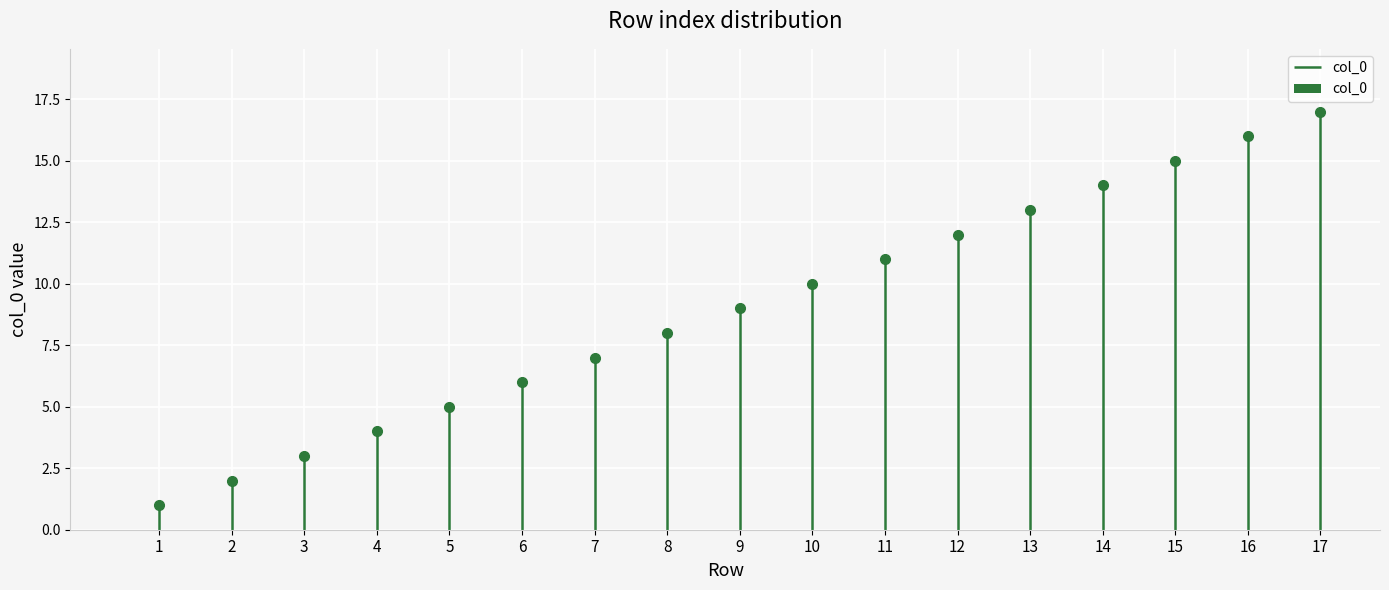

What is the sum of all values?

153